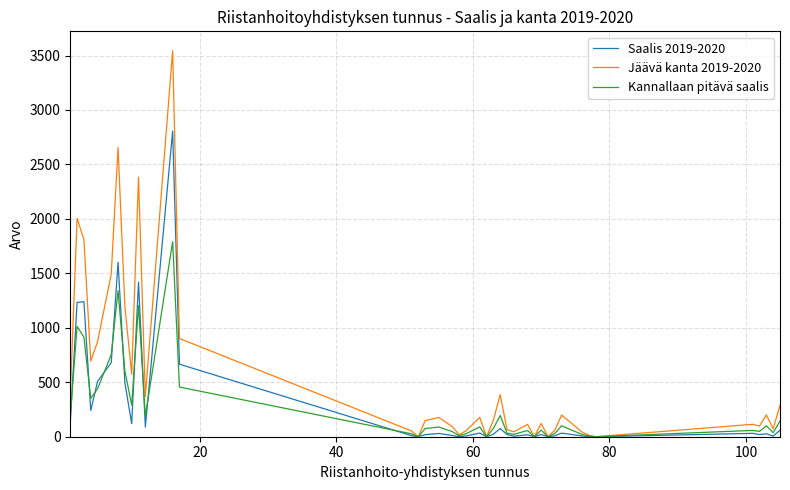

What is the sum of all Kannallaan pitävä saalis values?

10895